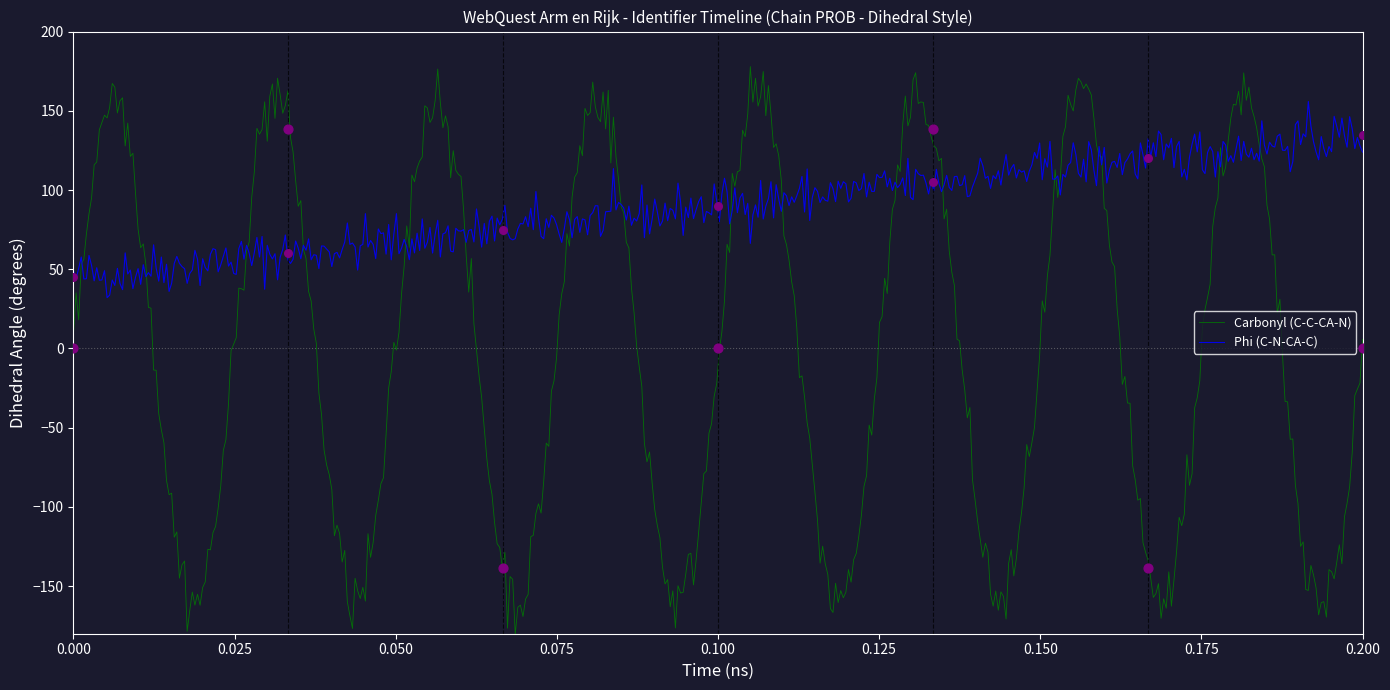

What is the highest value of the Carbonyl (C-C-CA-N) series?

177.9